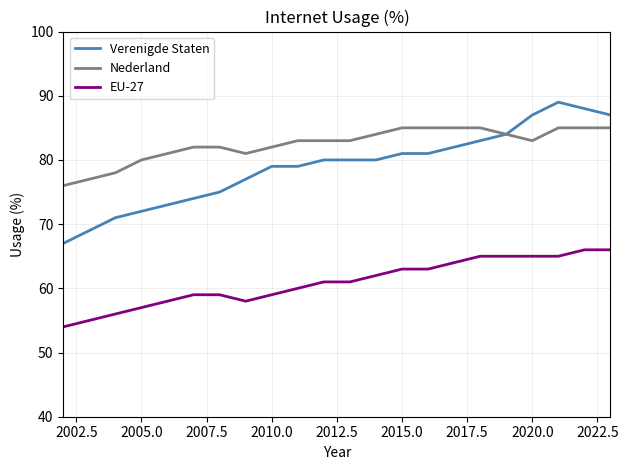

True or false: EU-27 and Verenigde Staten cross at least once.

False